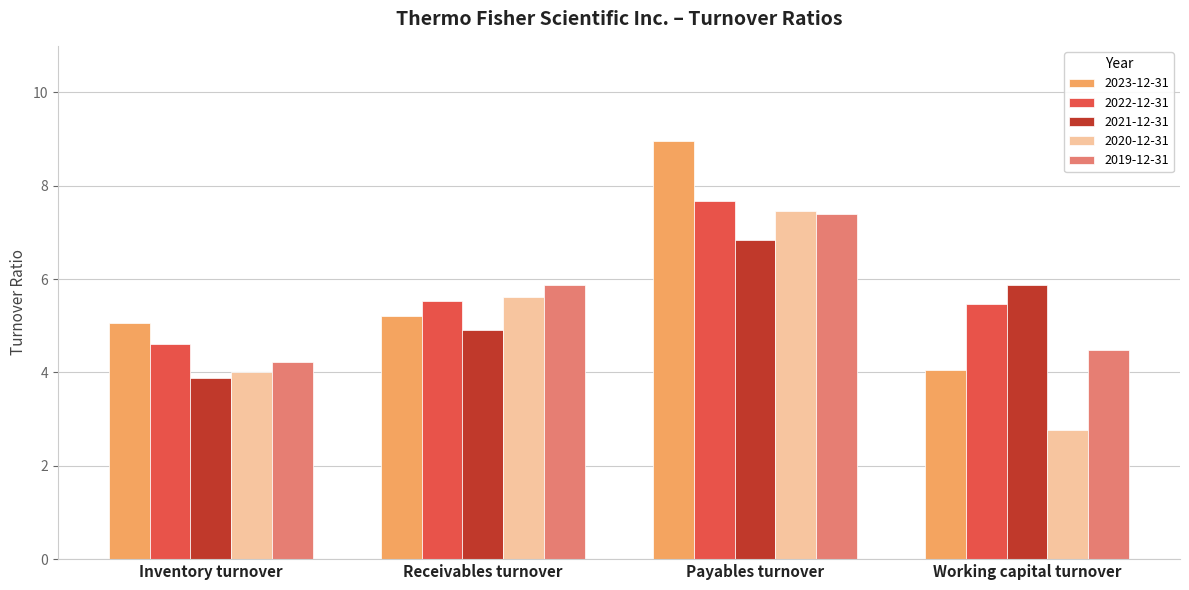

Which series has the largest range (max minus min)?

2023-12-31